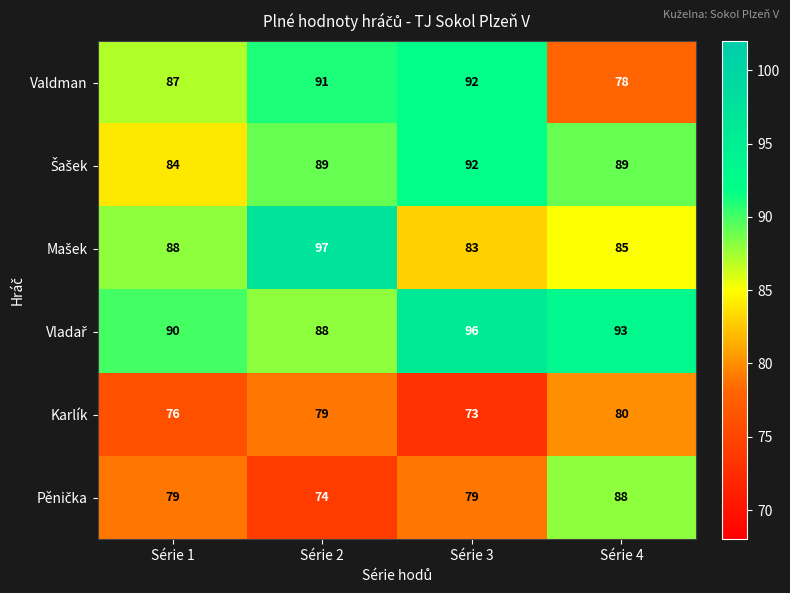

What is the greatest value displayed?

97